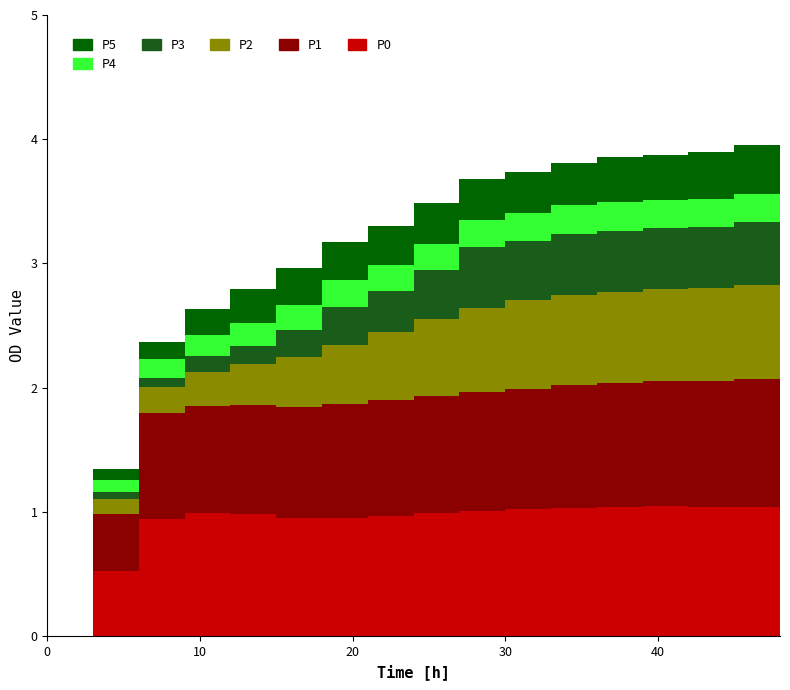

Reading left to right, what are all the values shown in this chart?

ZMB + LNT1%: 0.0	0.5	0.9	1.0	1.0	1.0	1.0	1.0	1.0	1.0	1.0	1.0	1.0	1.0	1.0	1.0	1.0
col_5: 0.0	0.5	0.9	0.9	0.9	0.9	0.9	0.9	0.9	1.0	1.0	1.0	1.0	1.0	1.0	1.0	1.0
col_8: 0.0	0.1	0.2	0.3	0.3	0.4	0.5	0.5	0.6	0.7	0.7	0.7	0.7	0.7	0.7	0.8	0.8
col_14: 0.0	0.0	0.1	0.1	0.1	0.2	0.3	0.3	0.4	0.5	0.5	0.5	0.5	0.5	0.5	0.5	0.5
col_17: 0.0	0.1	0.2	0.2	0.2	0.2	0.2	0.2	0.2	0.2	0.2	0.2	0.2	0.2	0.2	0.2	0.2
col_20: 0.0	0.1	0.1	0.2	0.3	0.3	0.3	0.3	0.3	0.3	0.3	0.3	0.4	0.4	0.4	0.4	0.4